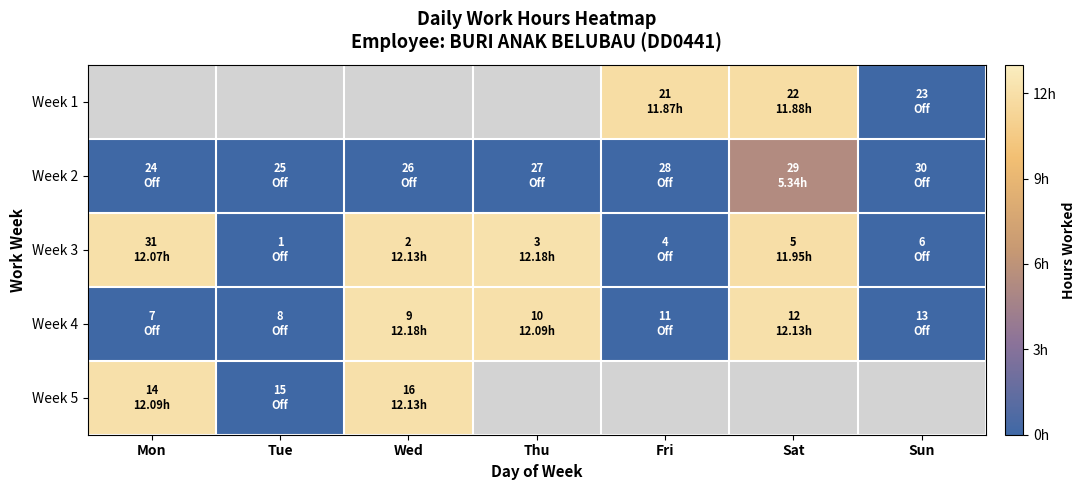

How many data points does each series have?

7